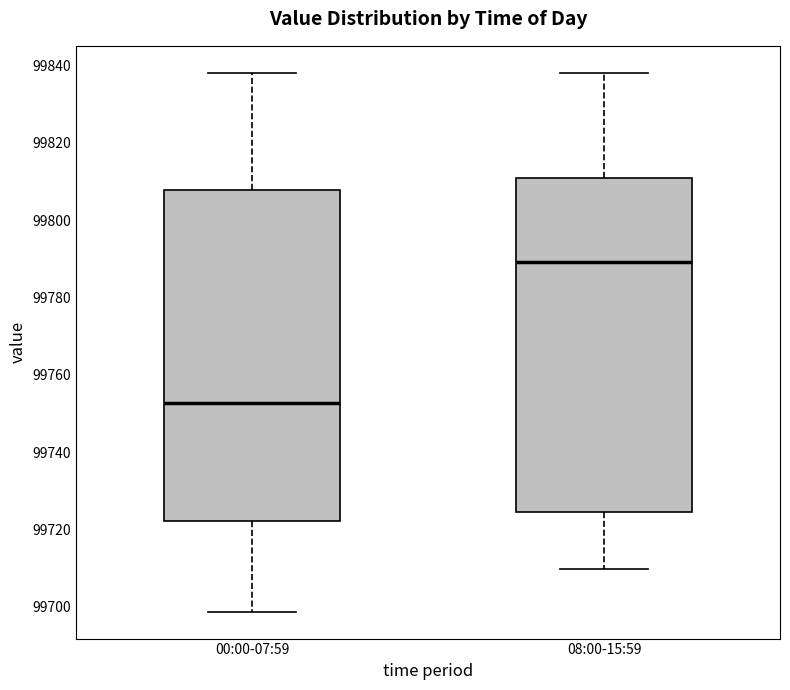

Which box has the lowest median line?

00:00-07:59